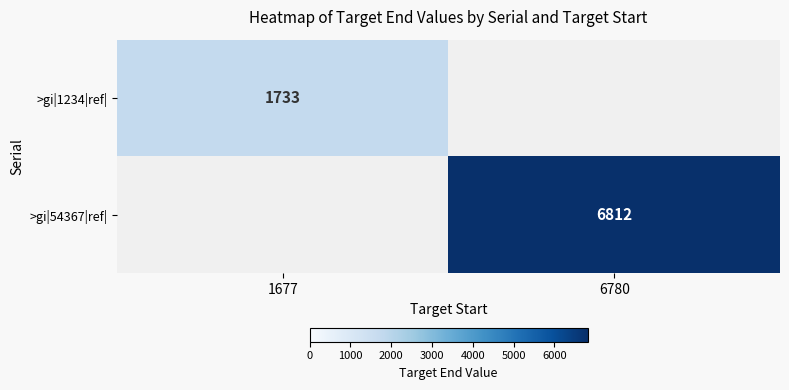

Is it true that >gi|1234|ref| equals 1733 at 1677?

True